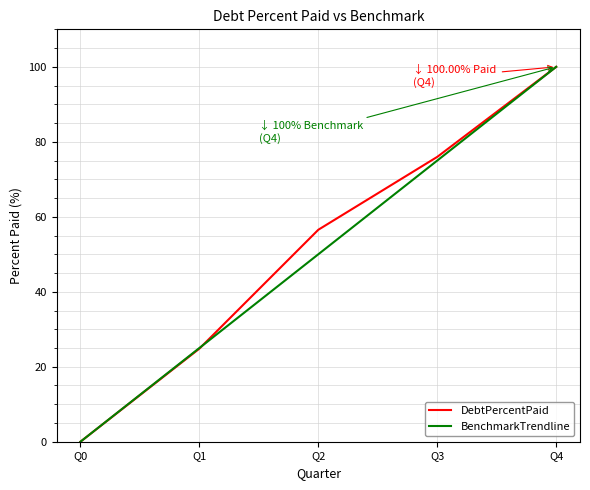

Is the value of DebtPercentPaid at Q2 greater than the value of BenchmarkTrendline at Q3?

No